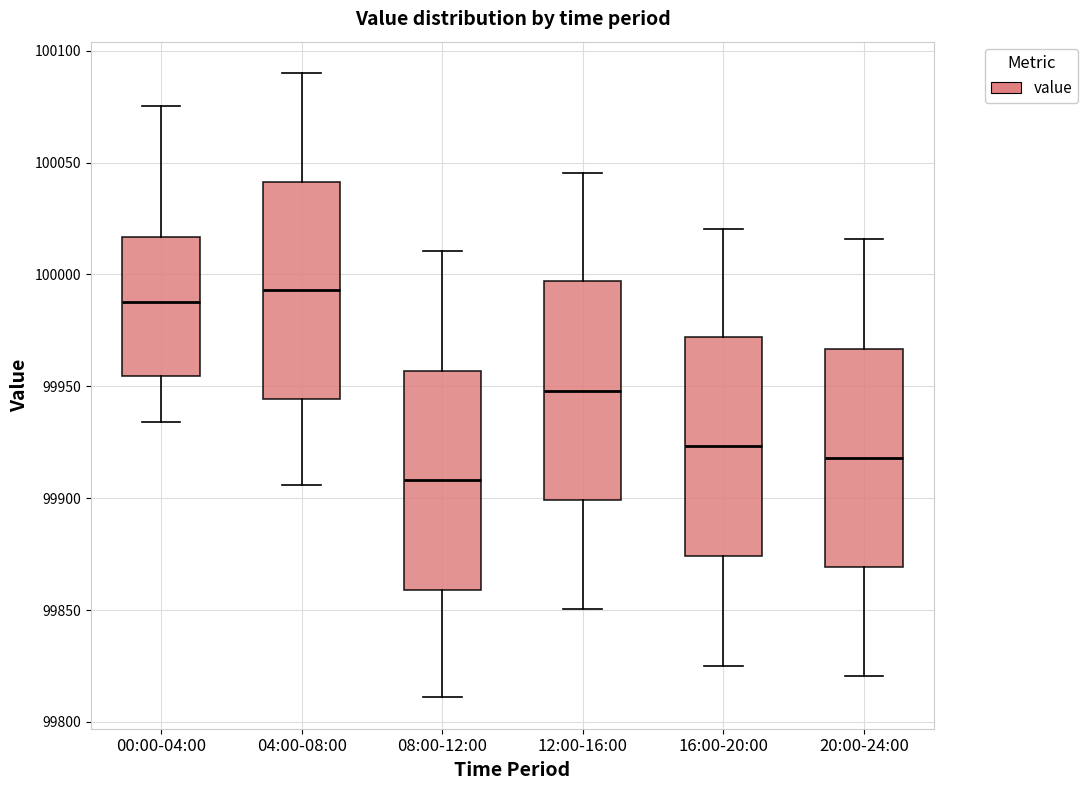

Which box has the lowest median line?

08:00-12:00